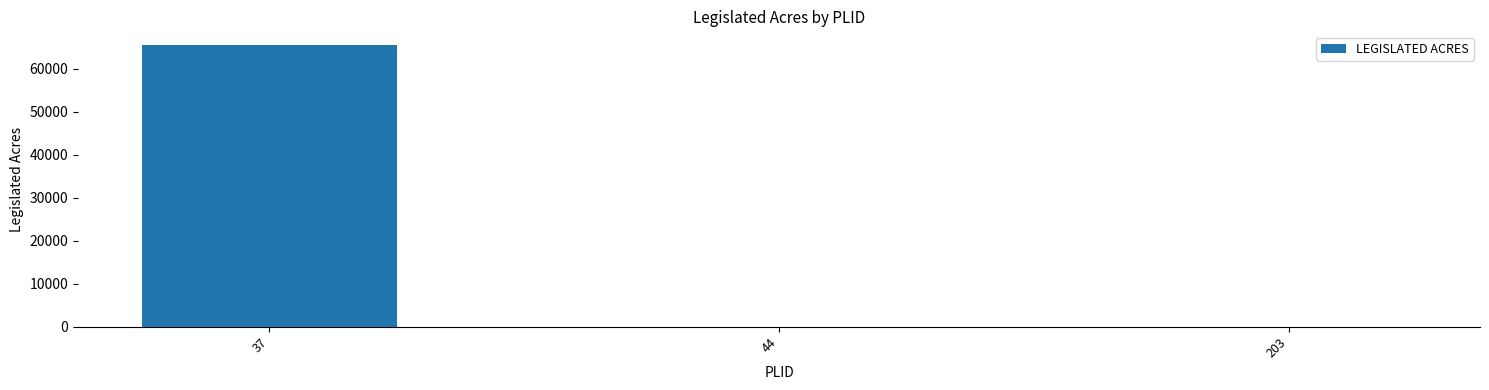

Reading left to right, what are all the values shown in this chart?

65400	0	0